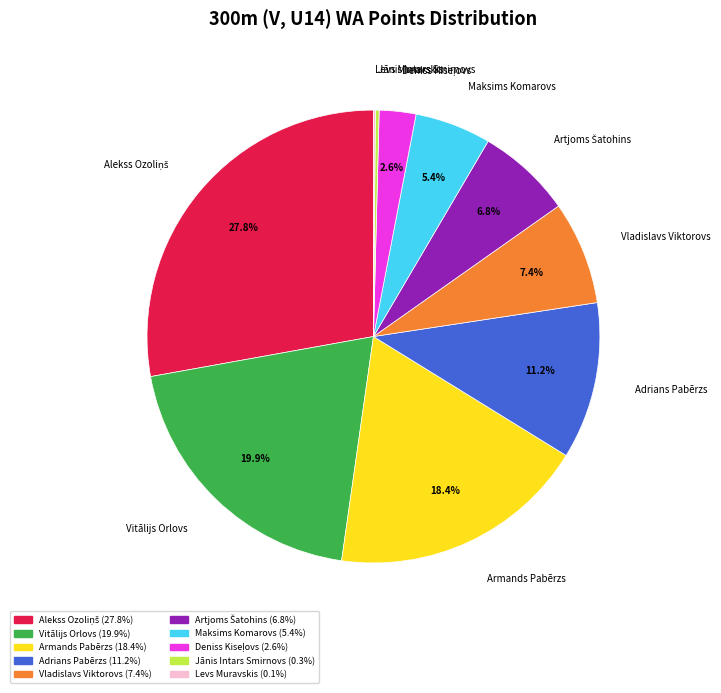

Is there any slice that represents more than half of the pie?

No